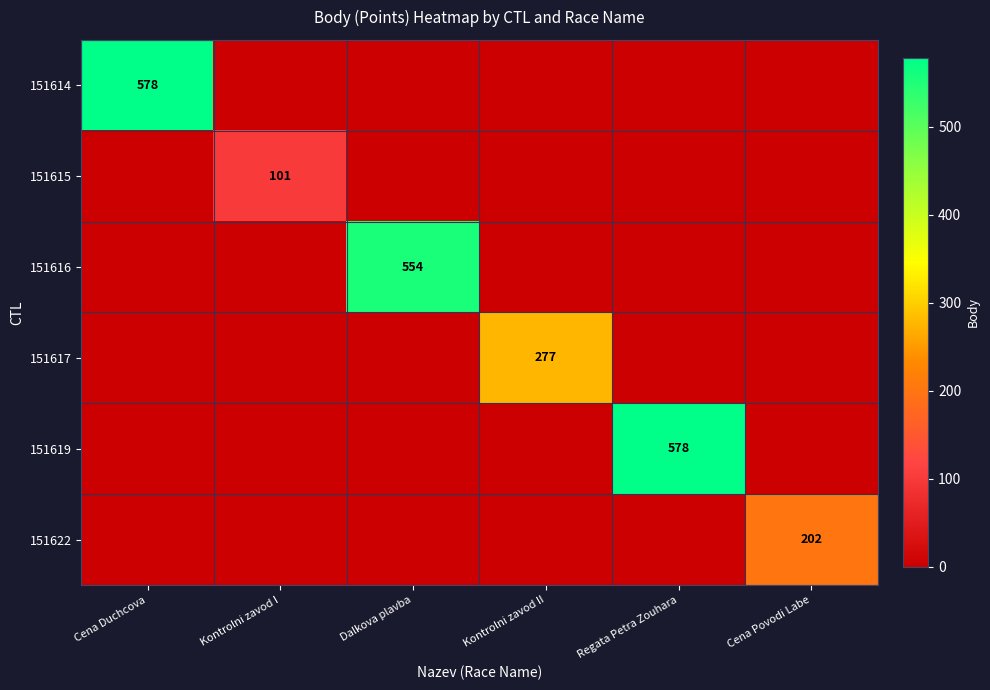

Is it true that 151615 equals 101 at Kontrolni zavod I?

True